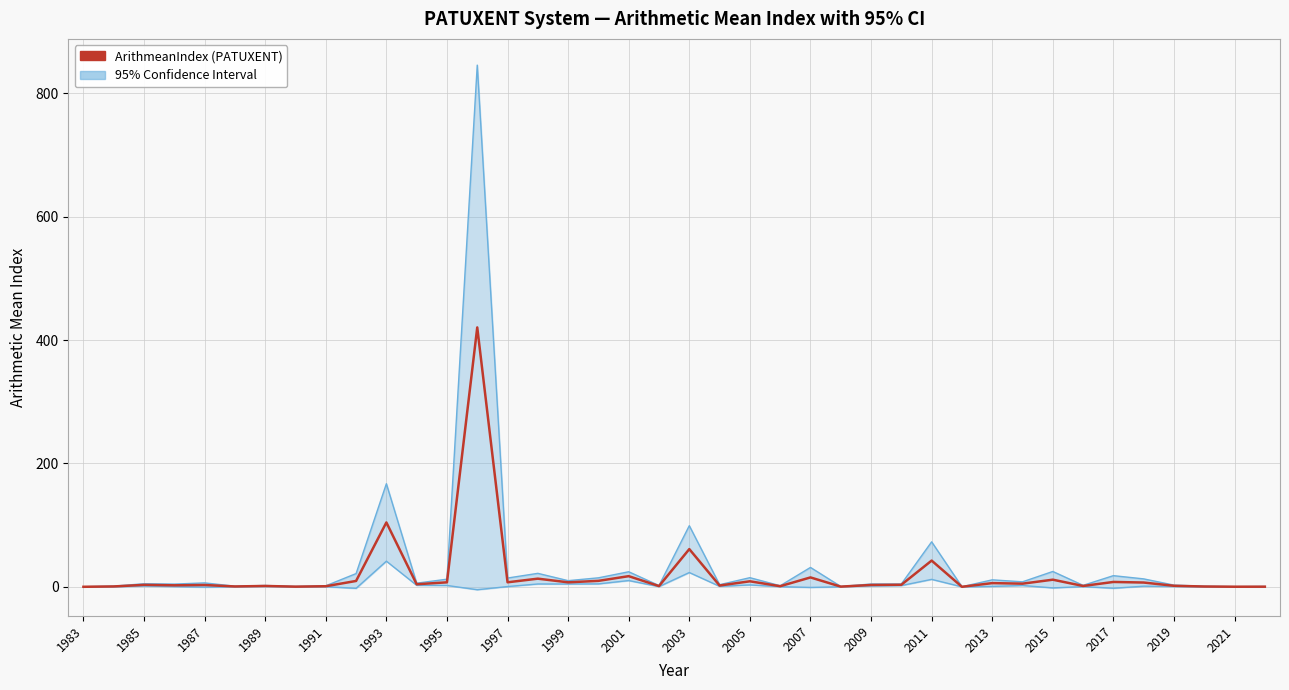

How many lines are shown in the chart?

3